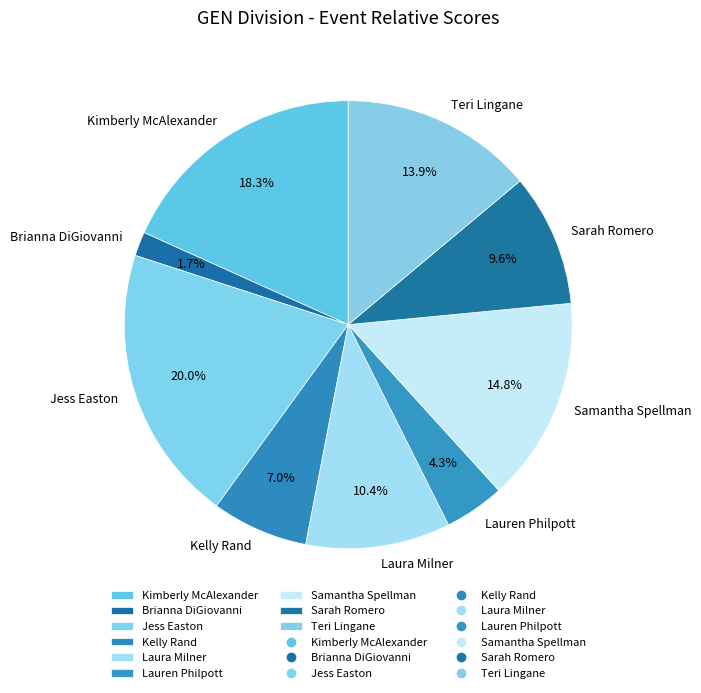

Rank the categories by value from lowest to highest.

Brianna DiGiovanni, Lauren Philpott, Kelly Rand, Sarah Romero, Laura Milner, Teri Lingane, Samantha Spellman, Kimberly McAlexander, Jess Easton